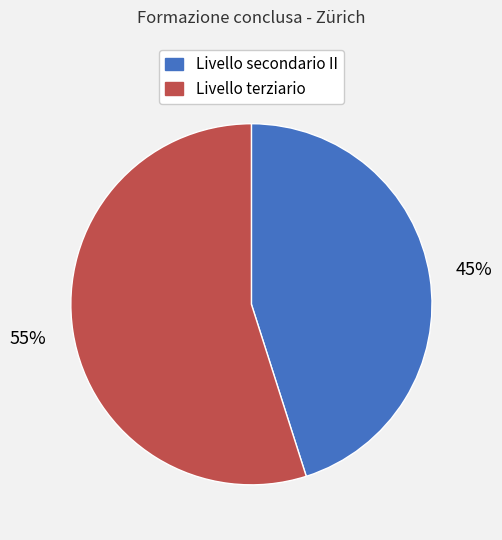

Is Livello secondario II the majority of the pie?

No